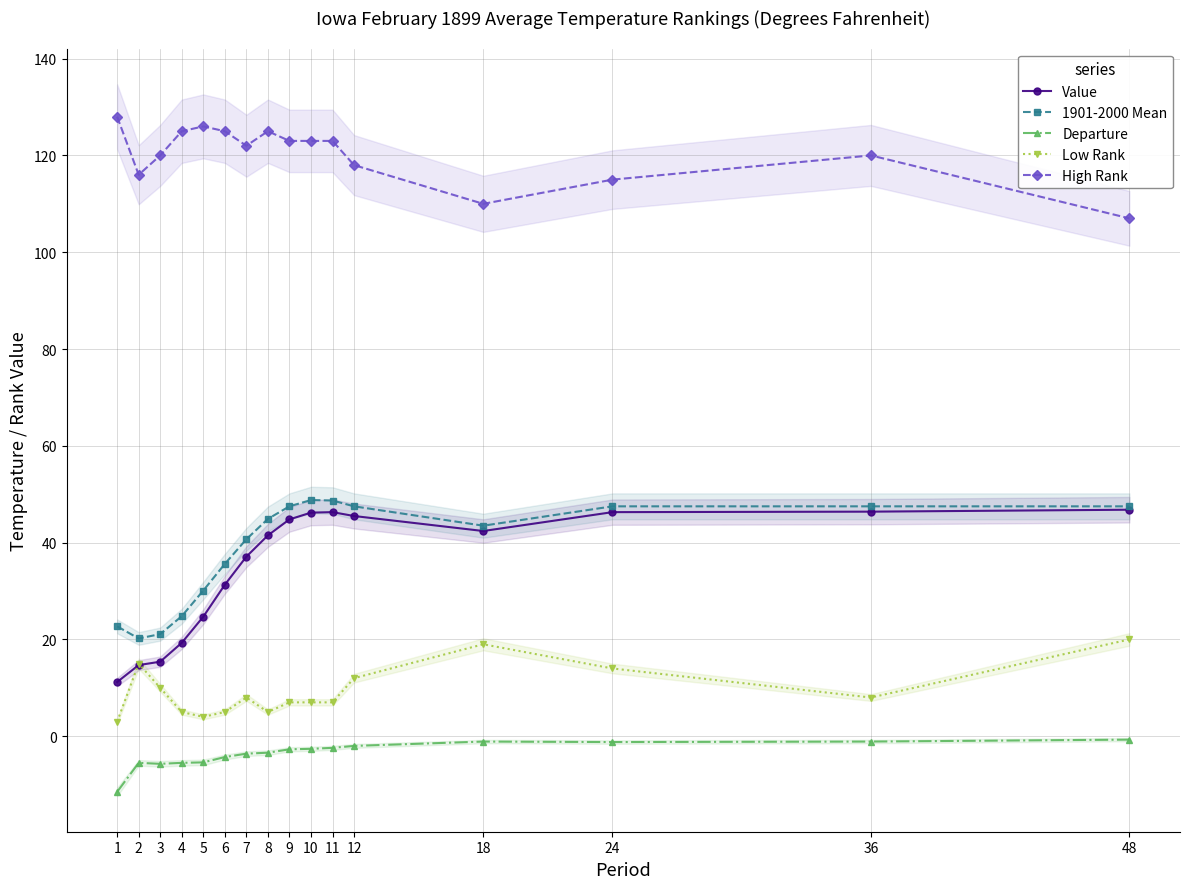

What is the minimum value for High Rank?

107.0